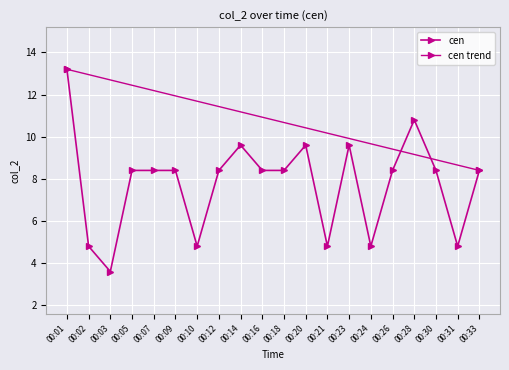

How many values exceed 8?

14